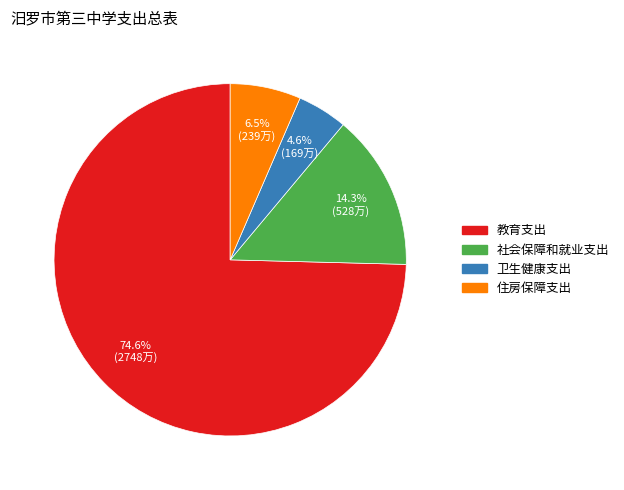

To the nearest percent, what is the difference between the 社会保障和就业支出 and 教育支出 slice percentages?

60%